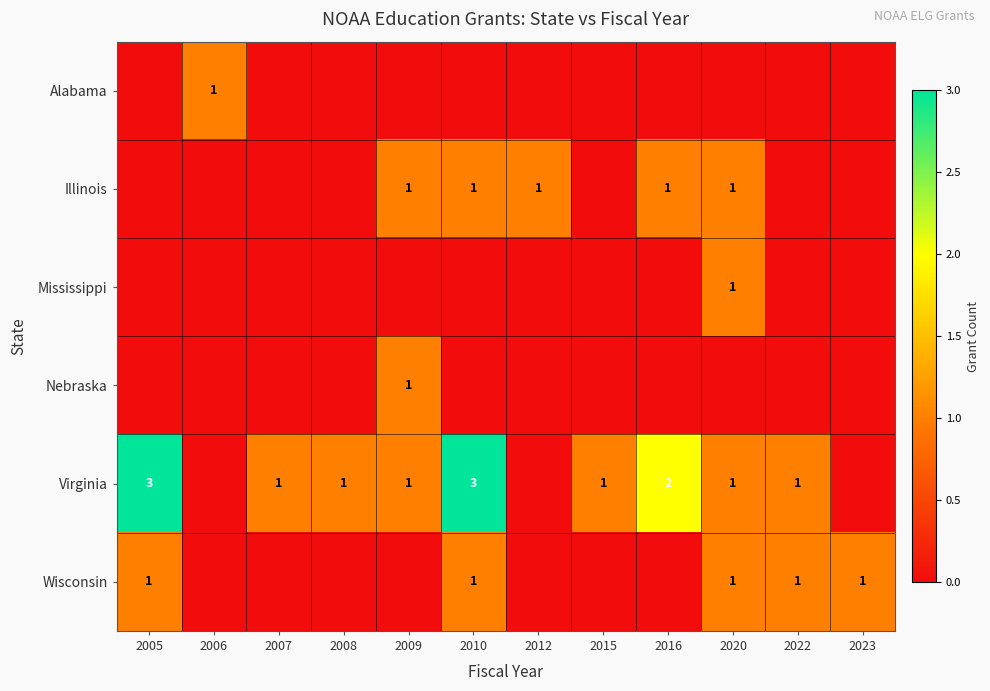

Which series has the largest total across all categories?

Virginia